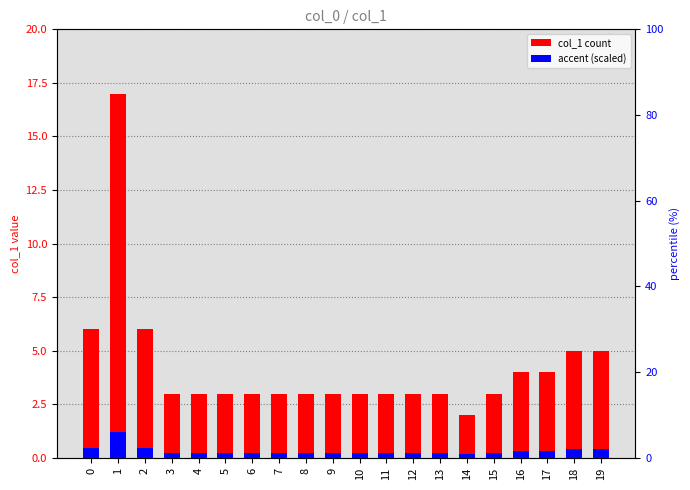

What is the sum of the col_1 count values at 7 and 1?

20.0